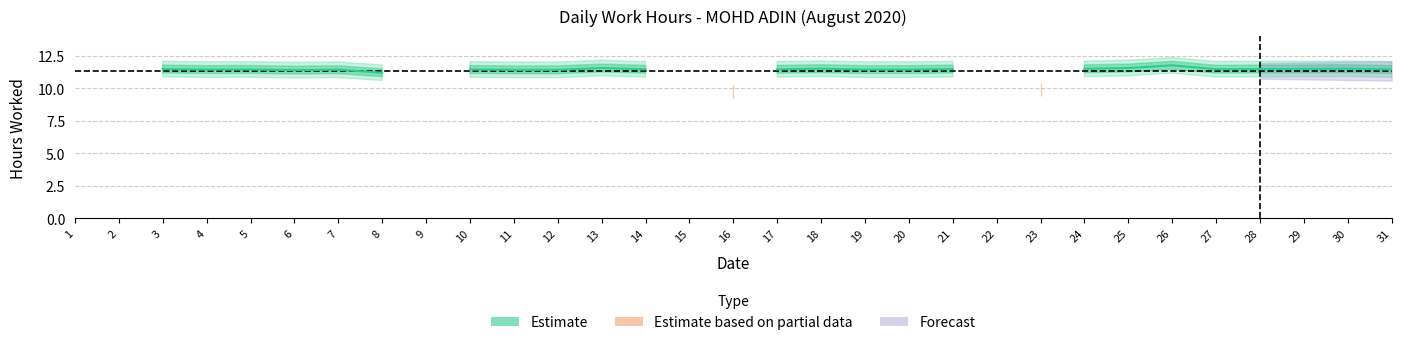

What is the sum of the values at 1 and 25?

11.6